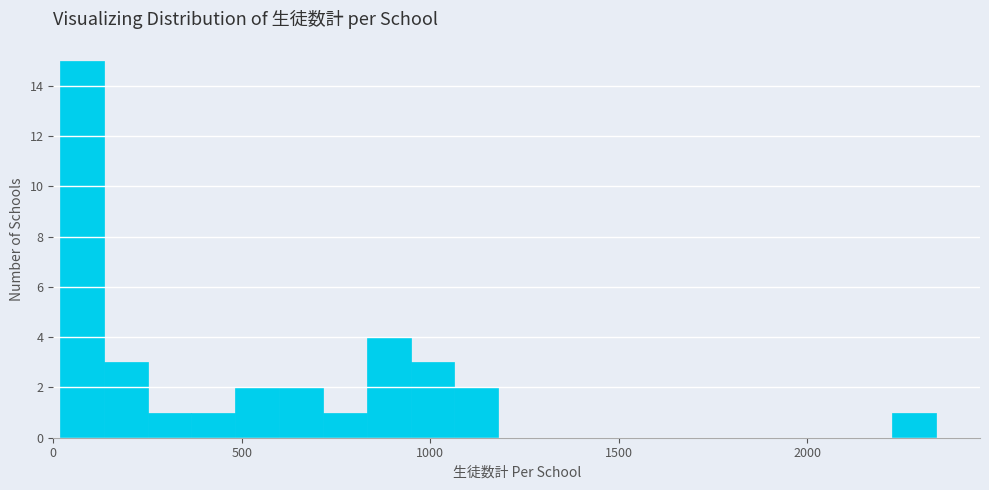

Around what value on the x-axis is the tallest bar? Give the approximate position of its centre, as read against the axis.

100